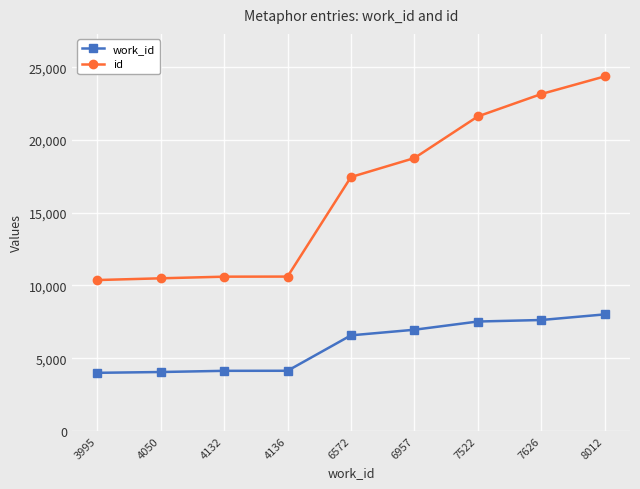

How many series are shown in this chart?

2